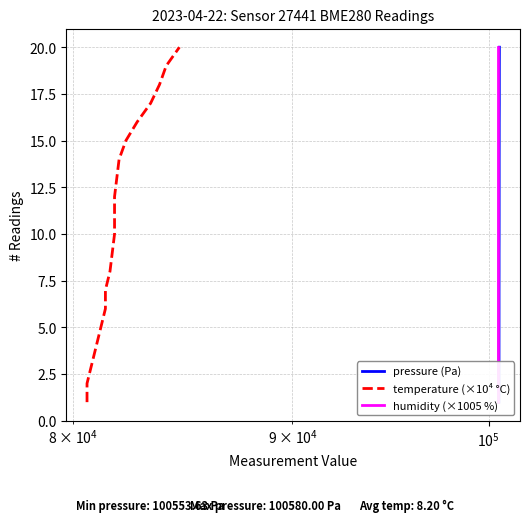

Does the chart have visible grid lines?

Yes